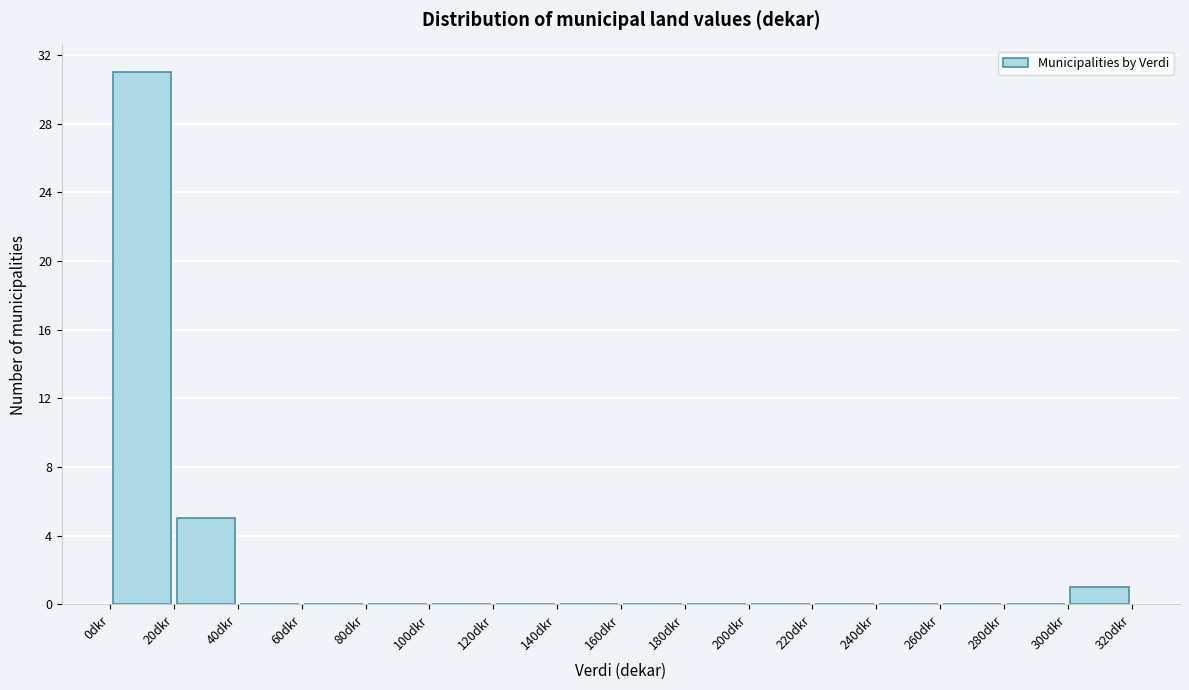

Reading left to right, list every bar in this chart as the range it spans on the x-axis followed by its height. The values are not printed on the chart, so give them approximately, as read against the axis.

0 to 20: 31
20 to 40: 5
40 to 60: 0
60 to 80: 0
80 to 100: 0
100 to 120: 0
120 to 140: 0
140 to 160: 0
160 to 180: 0
180 to 200: 0
200 to 220: 0
220 to 240: 0
240 to 260: 0
260 to 280: 0
280 to 300: 0
300 to 320: 1